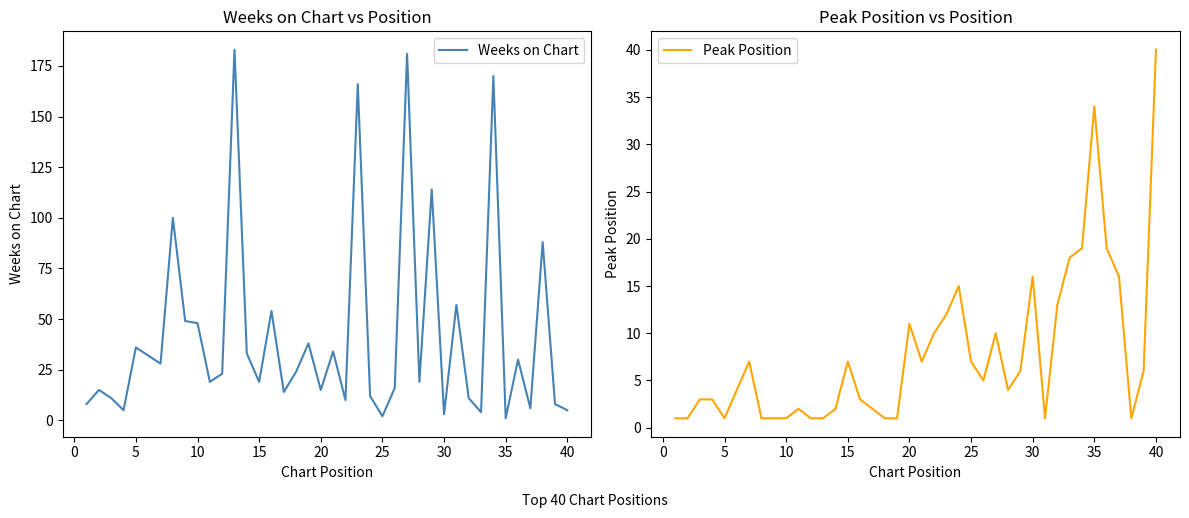

What are all the series names shown in the legend?

Weeks on Chart, Peak Position